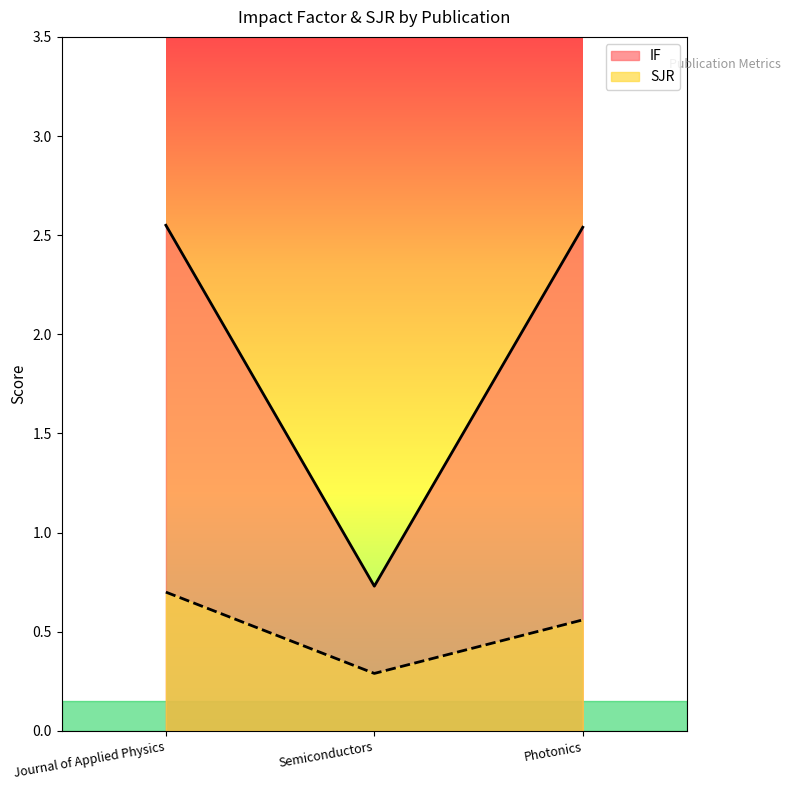

At which label does SJR reach its peak?

Journal of Applied Physics